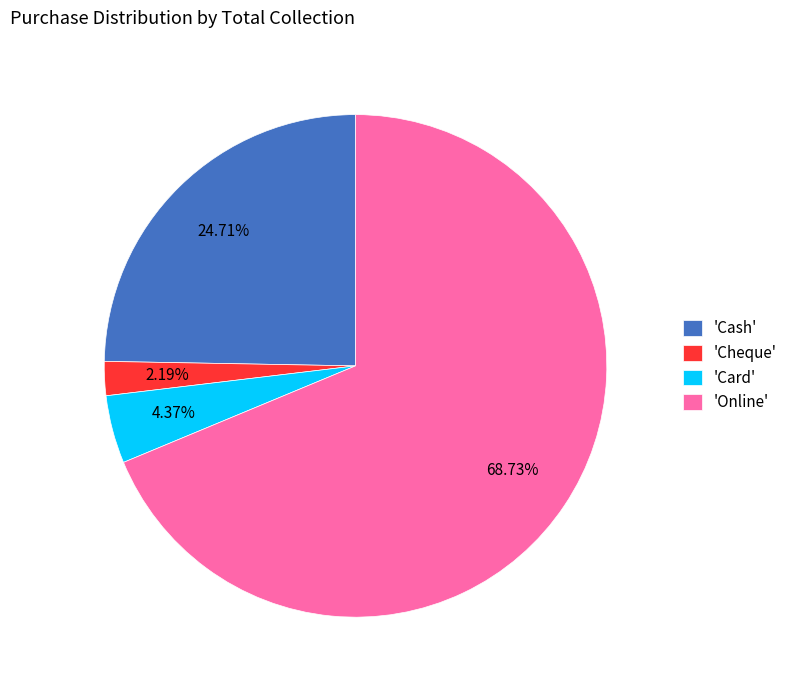

What is the ratio of the value at 'Cheque' to the value at 'Card'?

0.5